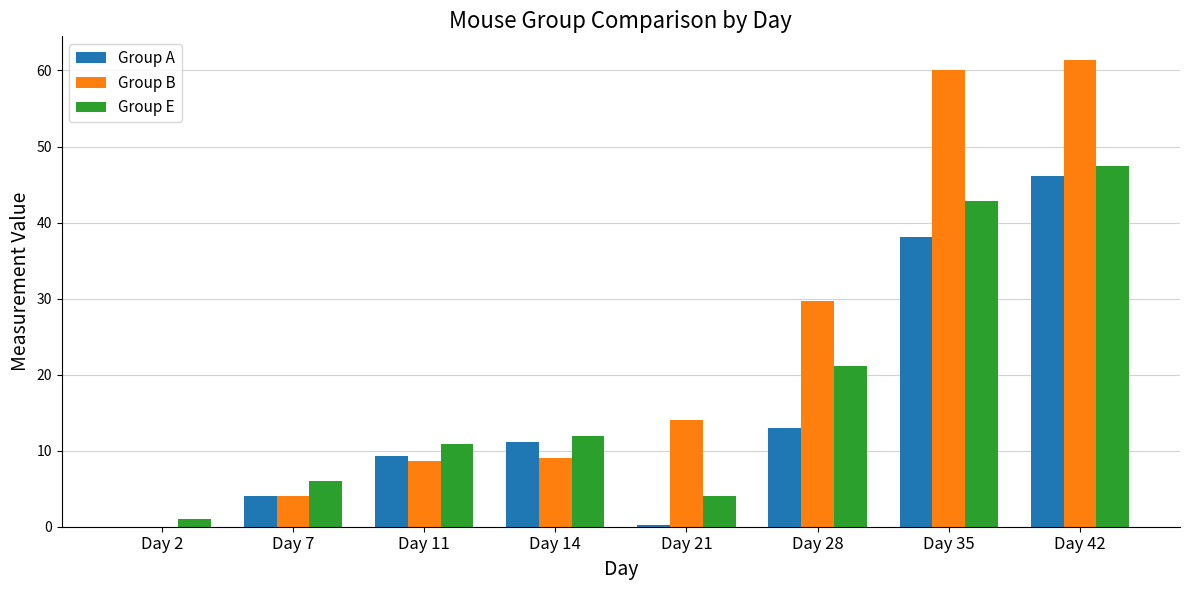

Which series changed the most between Day 2 and Day 28?

Group B